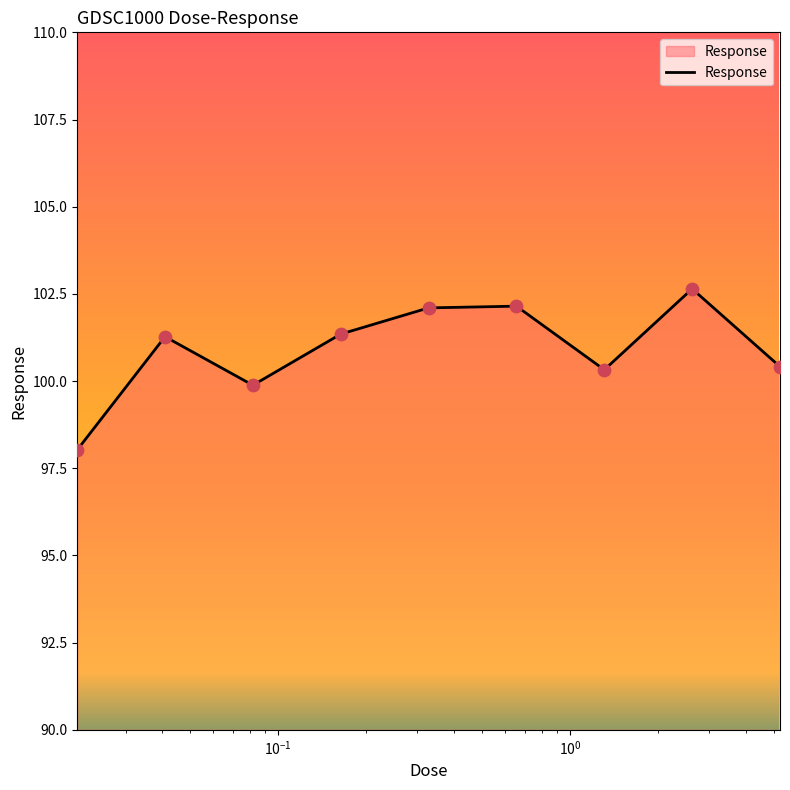

What is the smallest value displayed?

98.0